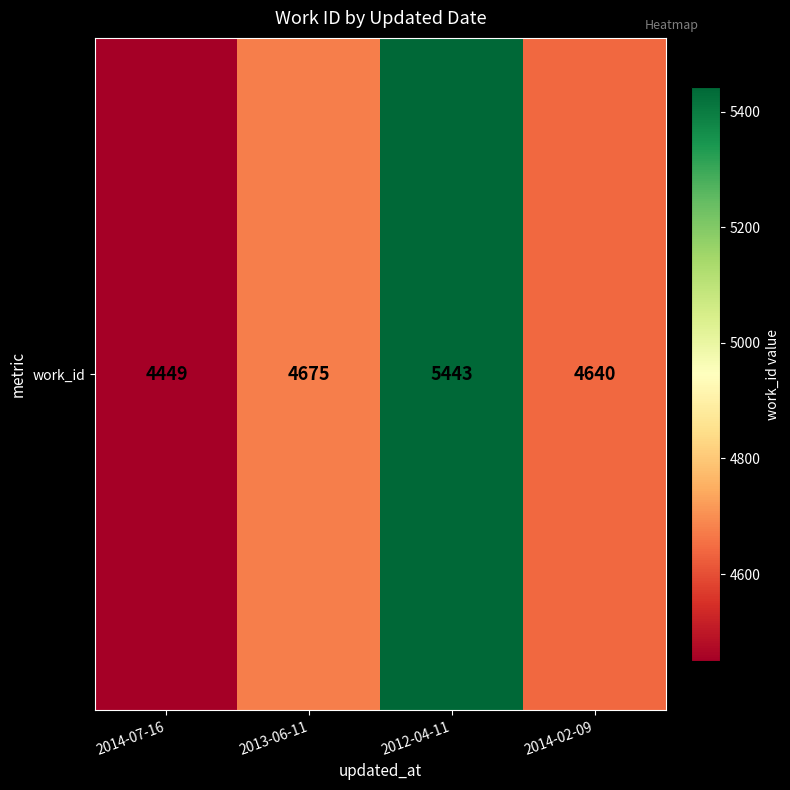

How many values are below 4675?

2